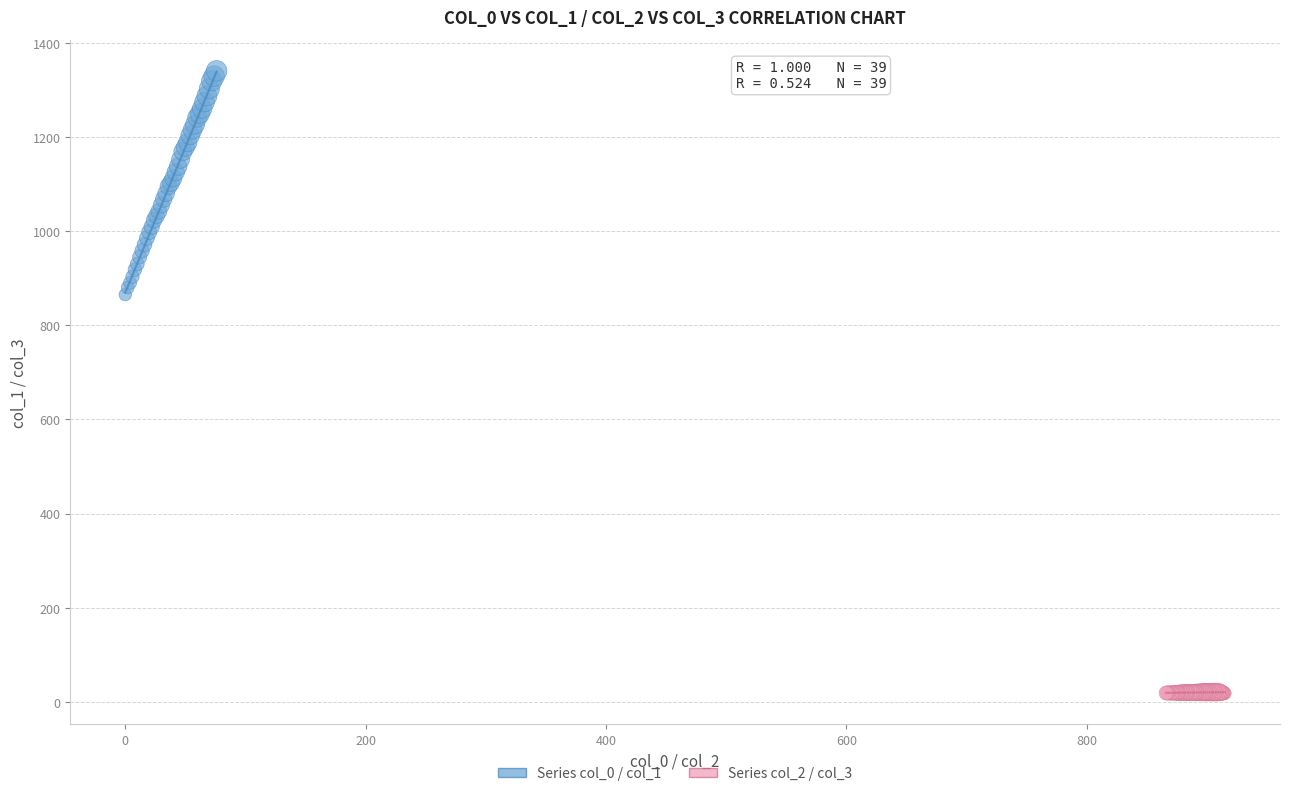

Which series has the widest spread of Y values?

Series col_0 / col_1